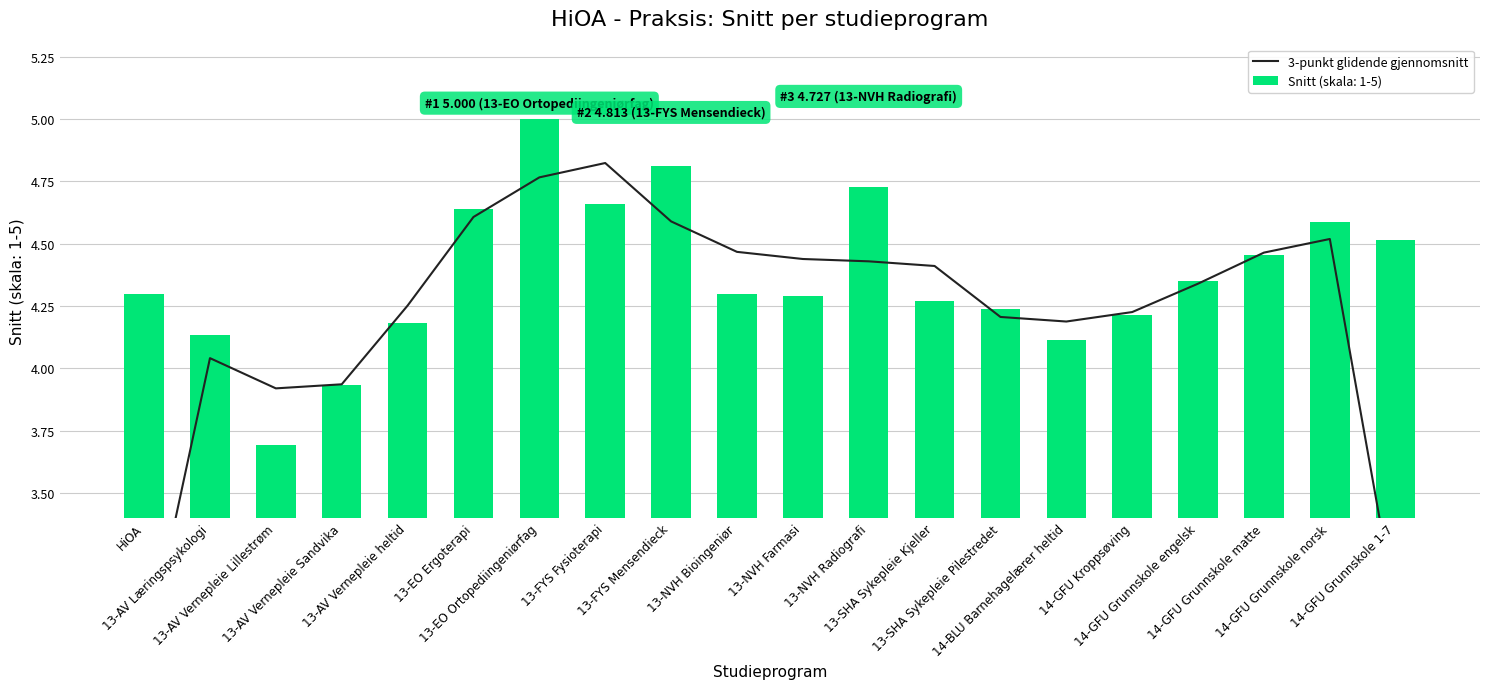

What is the highest value of the Snitt (skala: 1-5) series?

5.0